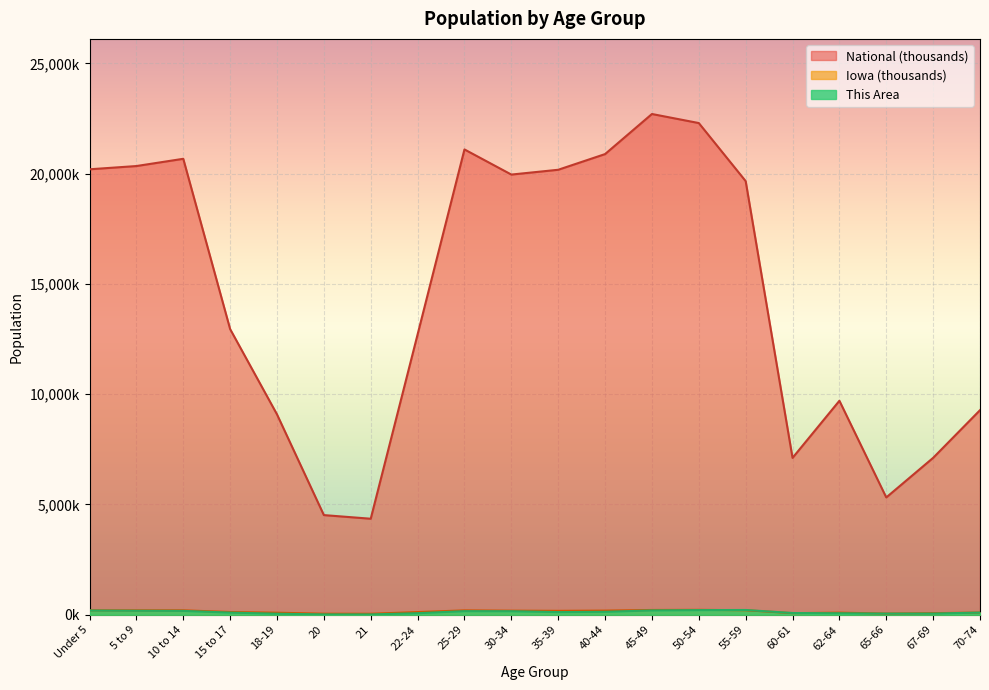

Reading left to right, what are all the values shown in this chart?

This Area: 194.0	182.0	175.0	98.0	48.0	16.0	15.0	71.0	164.0	161.0	120.0	134.0	198.0	211.0	216.0	79.0	68.0	52.0	54.0	99.0
Iowa: 202.1	200.6	200.9	124.3	92.5	47.2	44.7	121.4	197.8	184.7	177.1	187.4	216.5	223.2	204.4	72.2	96.2	52.3	72.1	100.3
National: 20201.4	20348.7	20677.2	12954.3	9086.1	4519.1	4354.3	12712.6	21101.8	19962.1	20179.6	20891.0	22708.6	22298.1	19664.8	7113.7	9704.2	5319.9	7115.4	9278.2